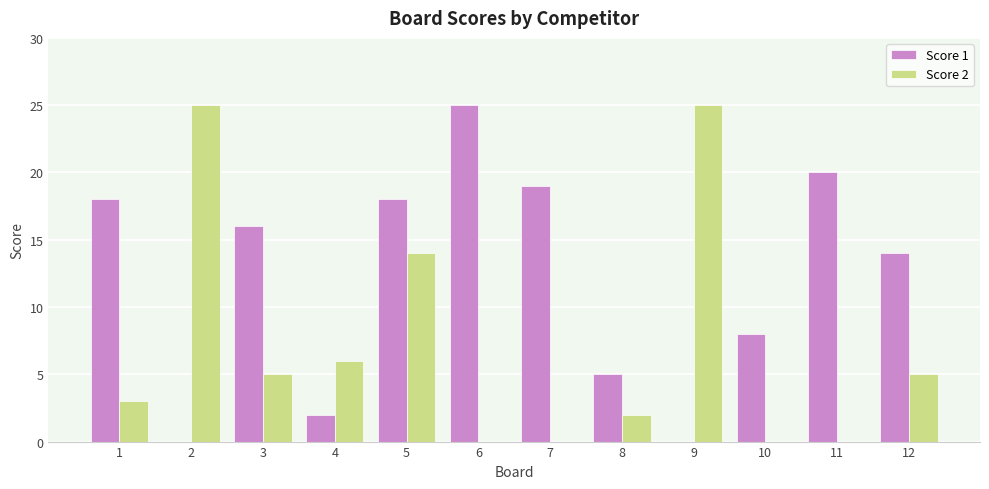

At which category is the sum across all series the highest?

5